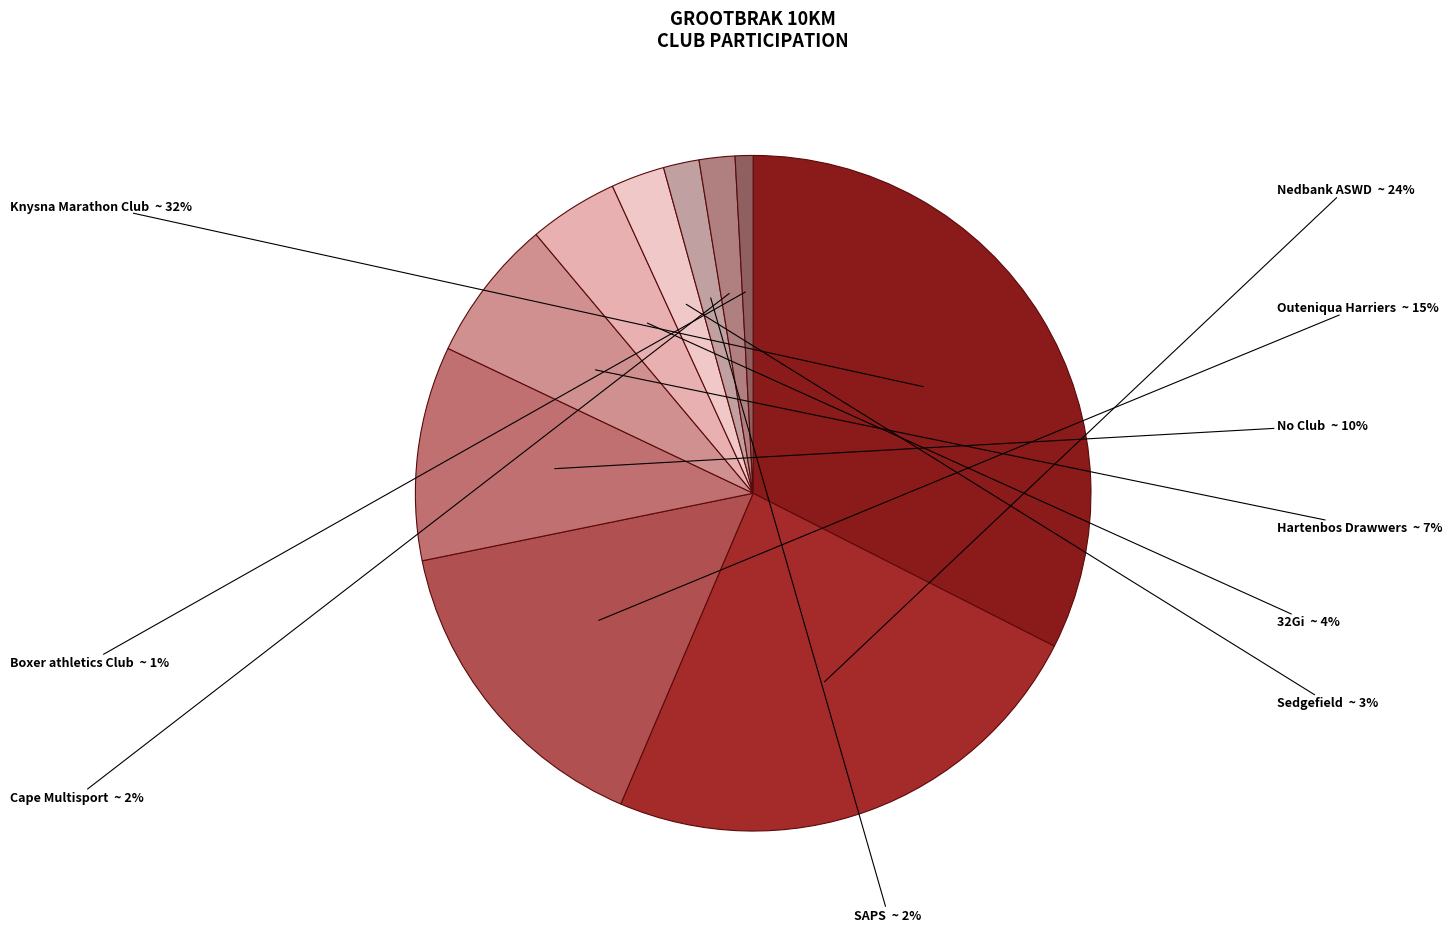

What percentage is the Cape Multisport slice, to the nearest percent?

2%